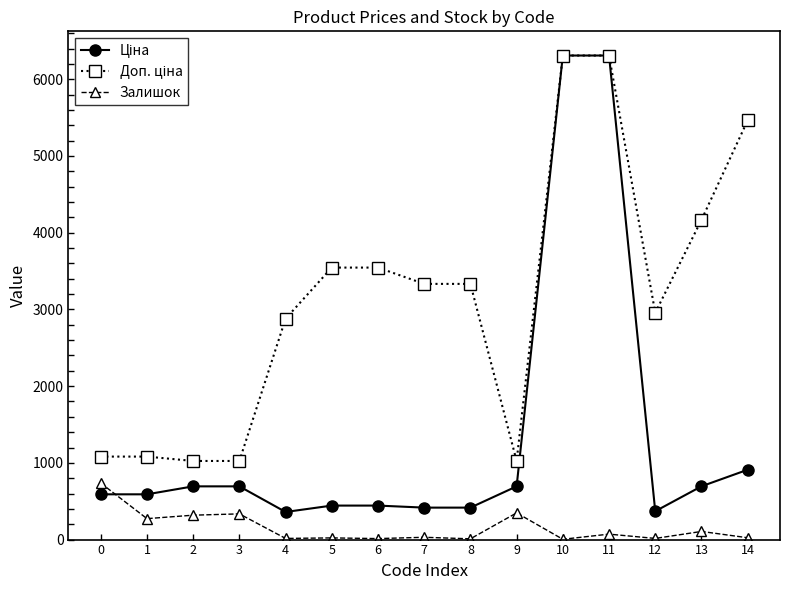

Is this an area chart (filled region under the line)?

No